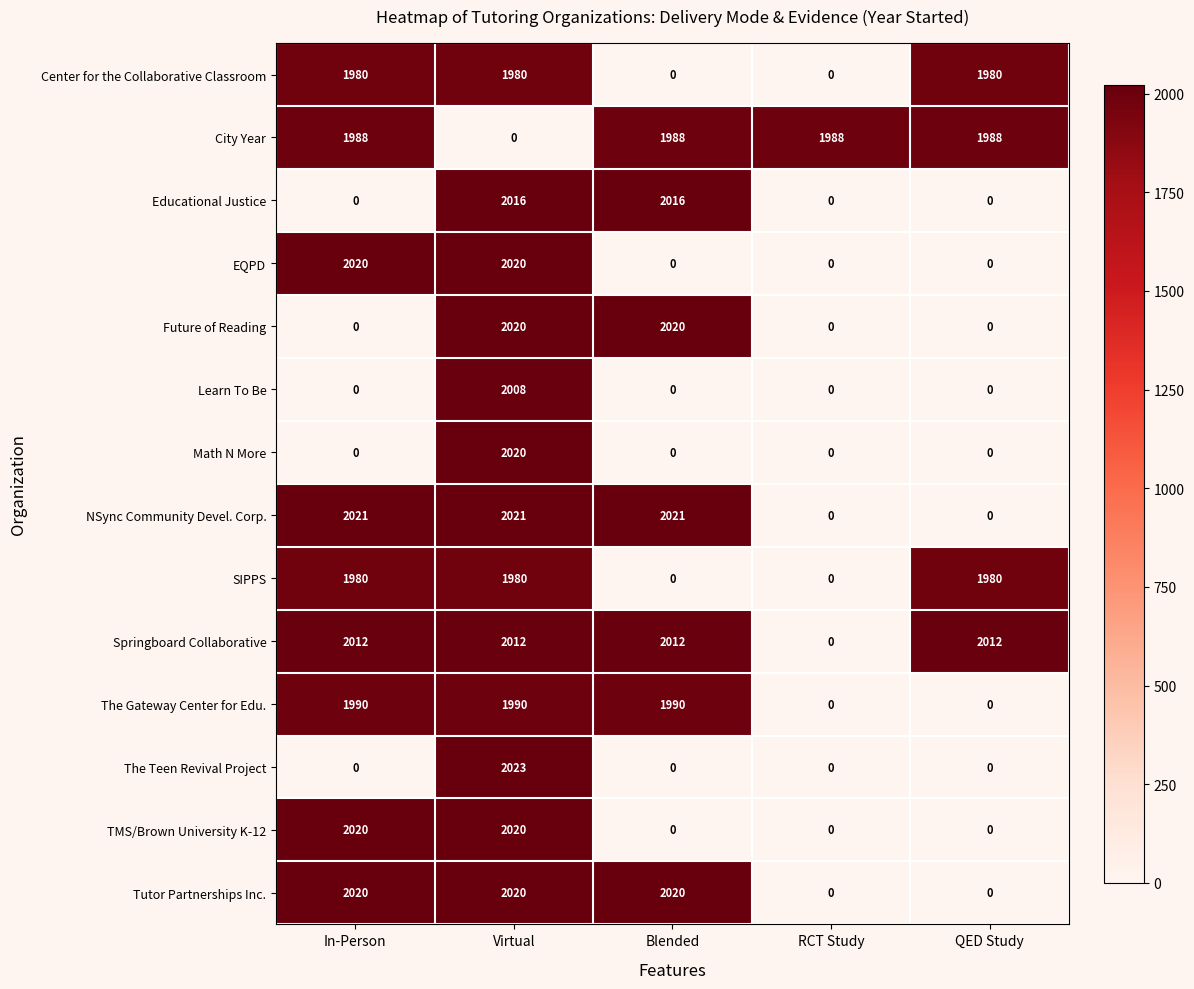

Count the number of categories in the chart.

5